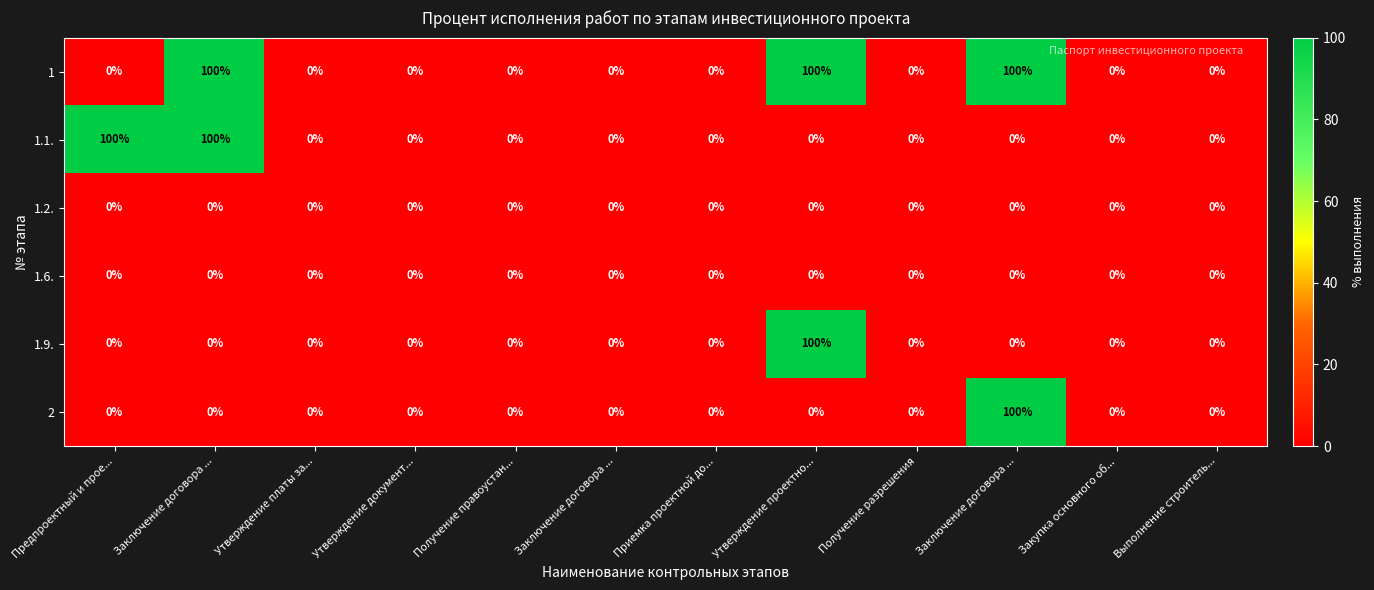

At which category is the sum across all series the highest?

Заключение договора ...